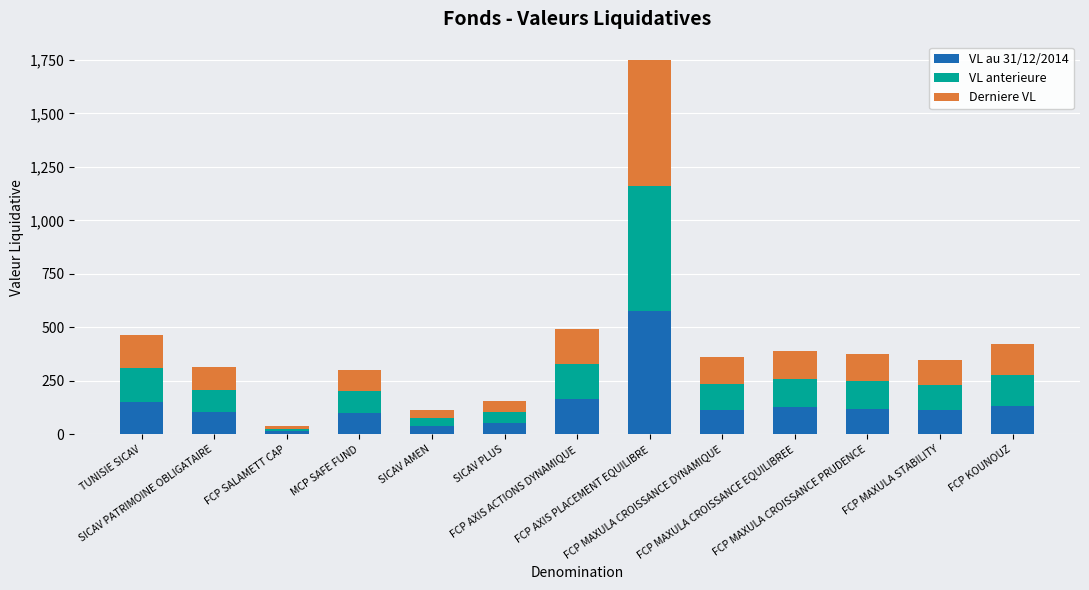

What is the average value of the VL au 31/12/2014 series?

139.1